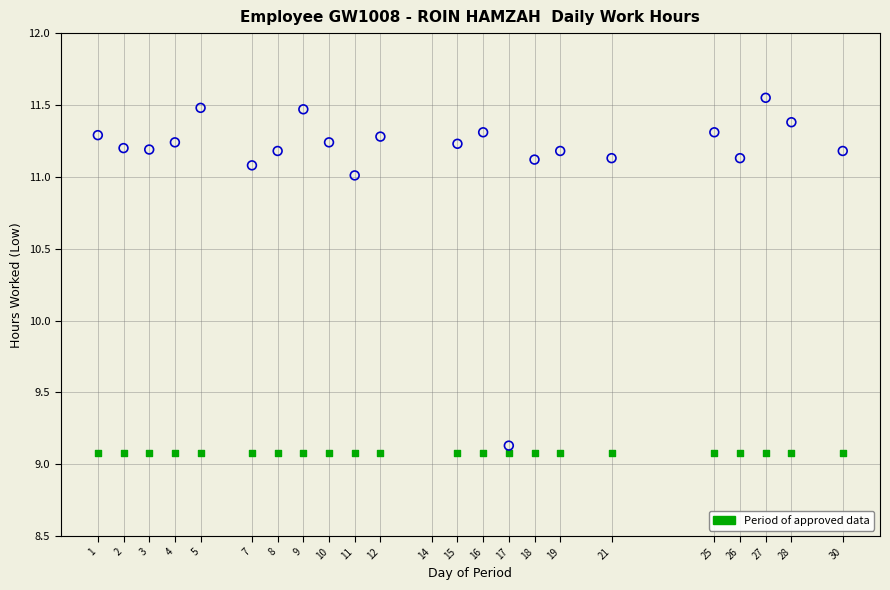

Across all series, what Y value is closest to 10?

9.1